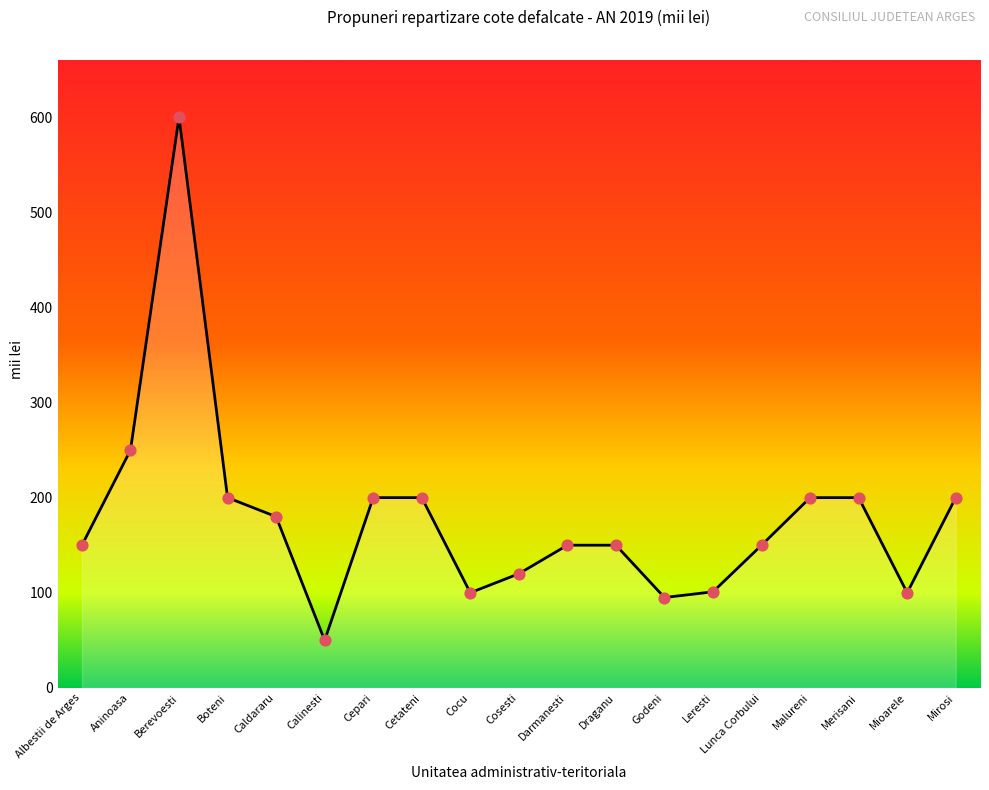

Between Berevoesti and Mirosi, which is larger?

Berevoesti